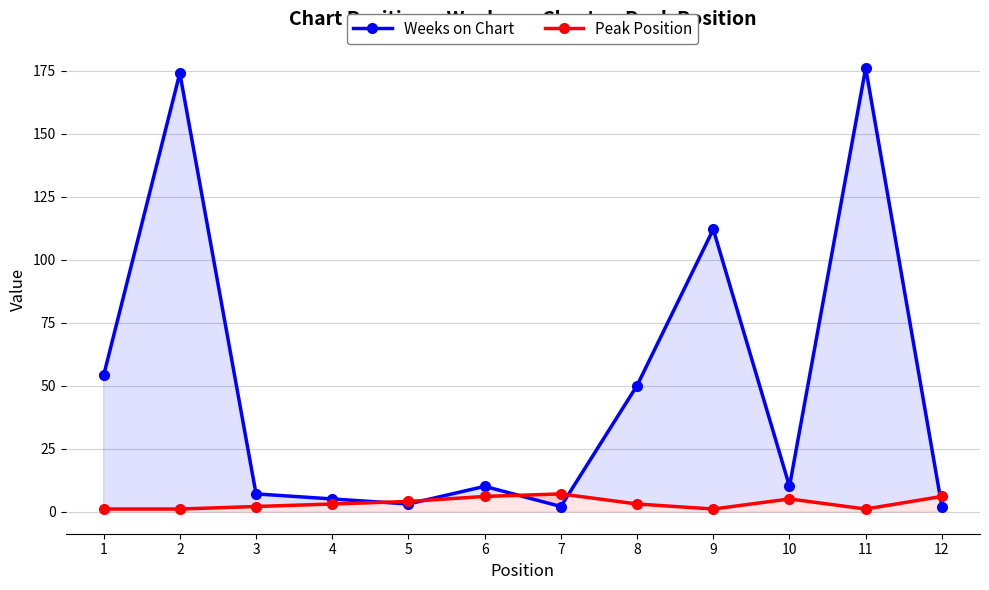

Is it true that Weeks on Chart equals 190 at 9?

False